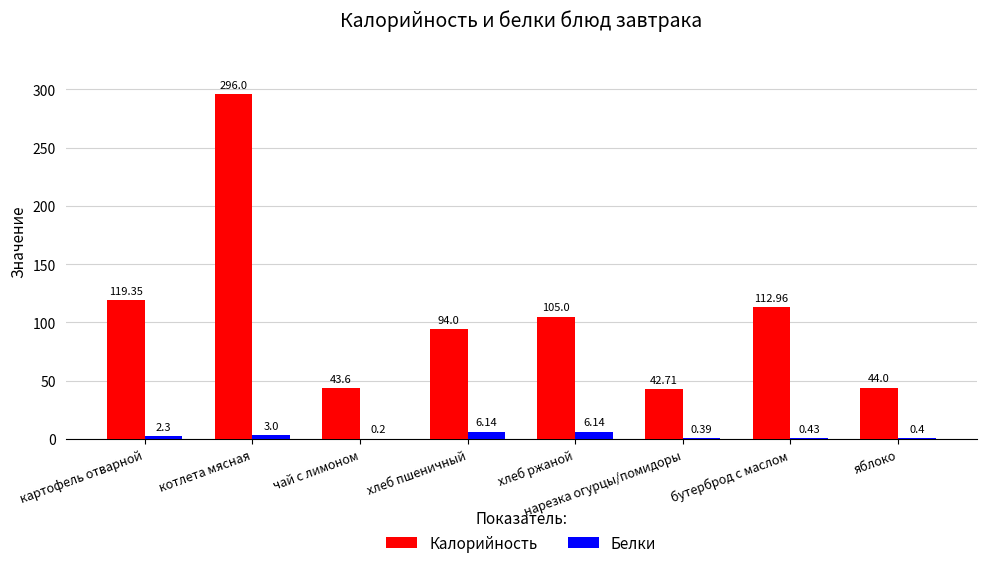

Which category has the highest value across all series?

котлета мясная